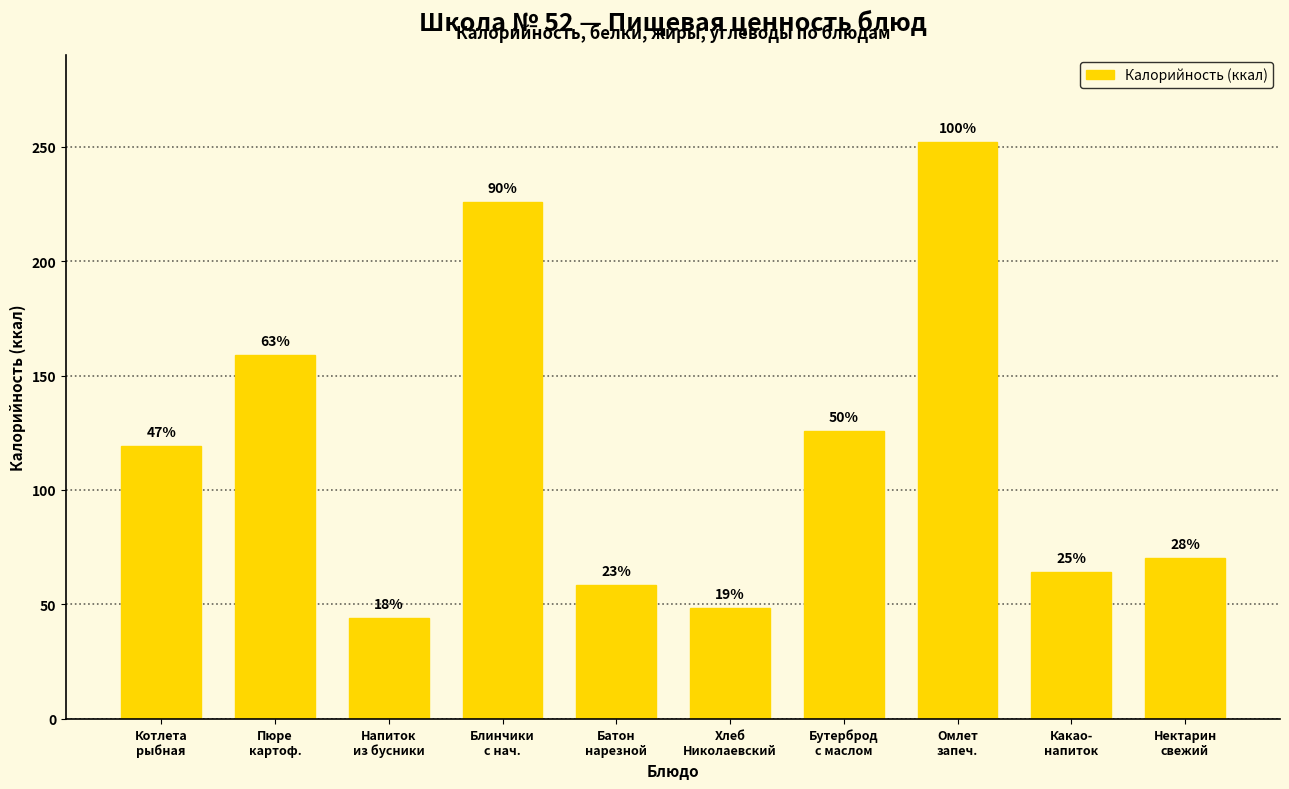

What value does the data have at Пюре
картоф.?

159.2